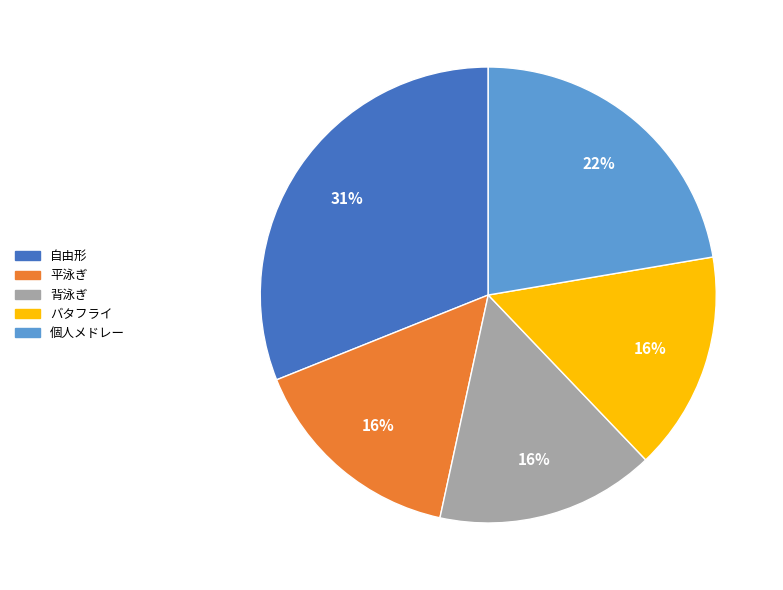

Count the number of slices in the pie.

5